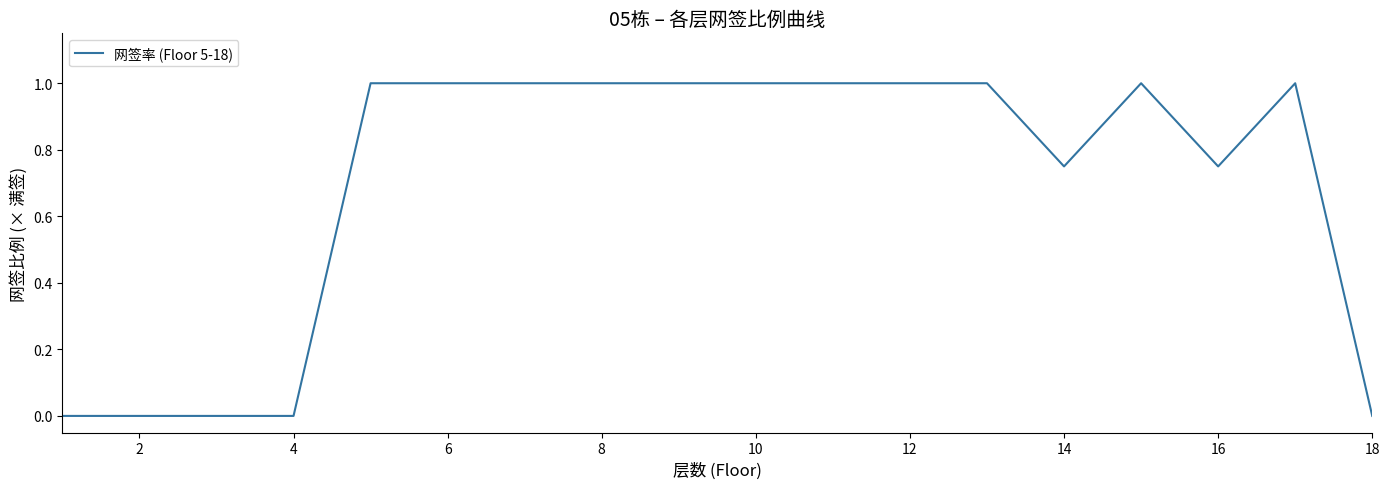

What is the difference between the maximum and minimum values?

1.0